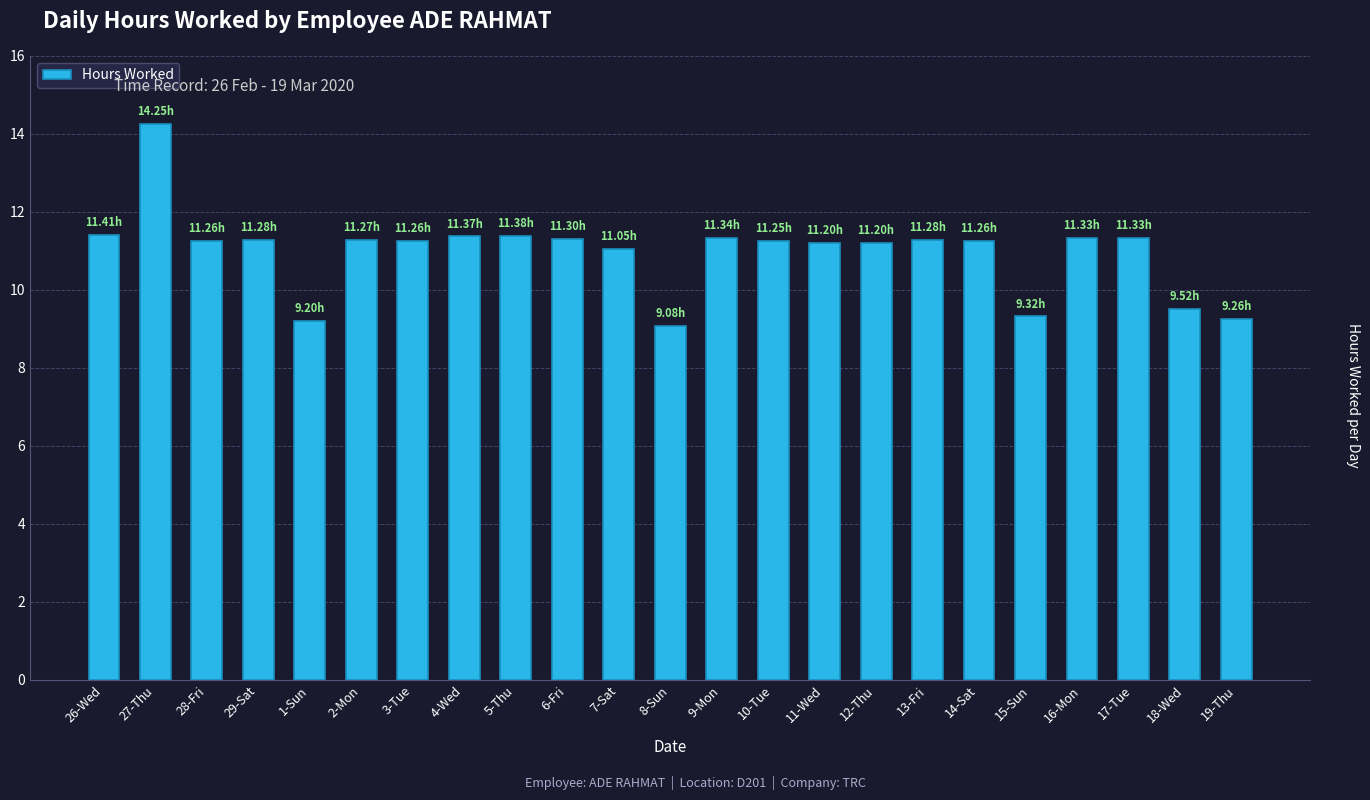

What is the difference between the second highest and minimum values?

2.3